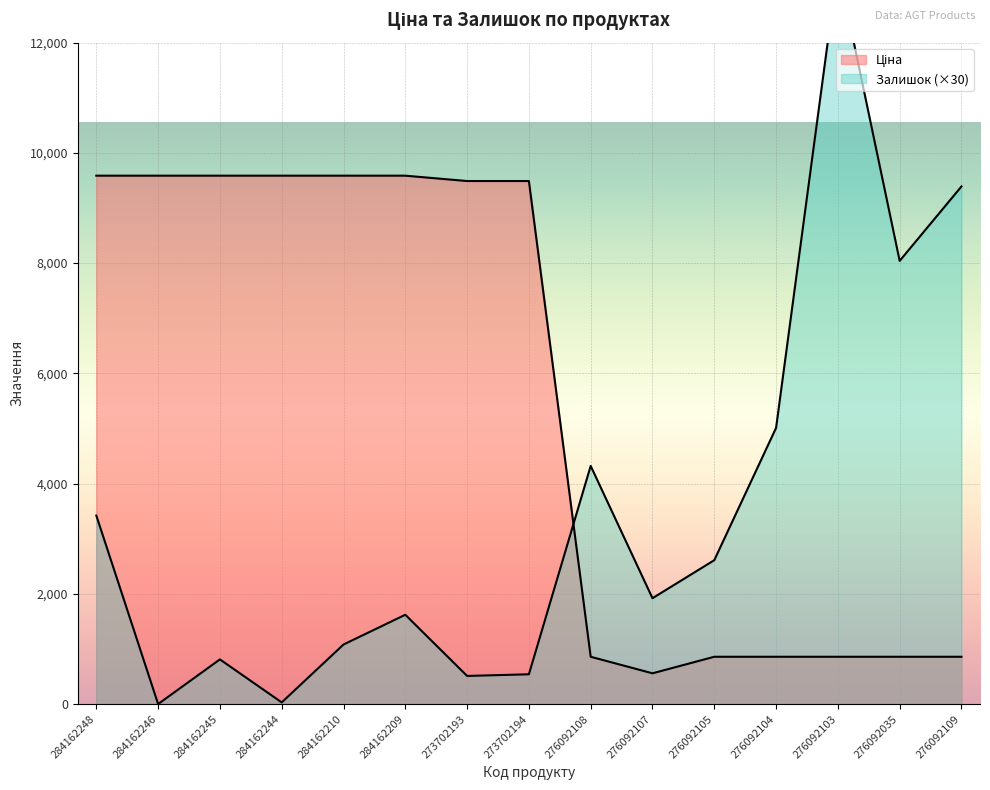

How many distinct data groups are displayed?

2